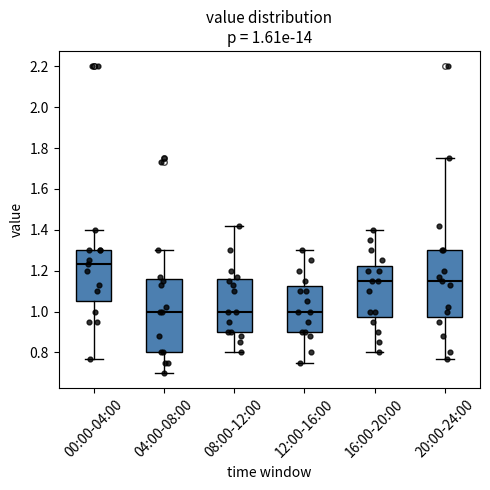

Which box's median line is the highest?

00:00-04:00